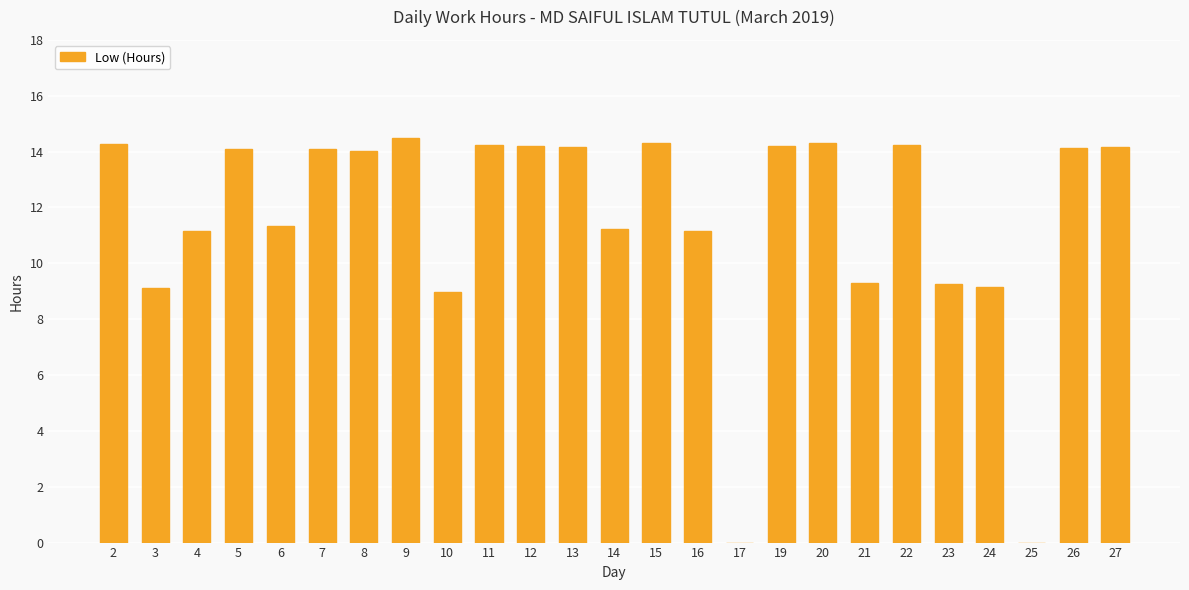

The chart shows a value of 0.0 at 25. True or false?

True